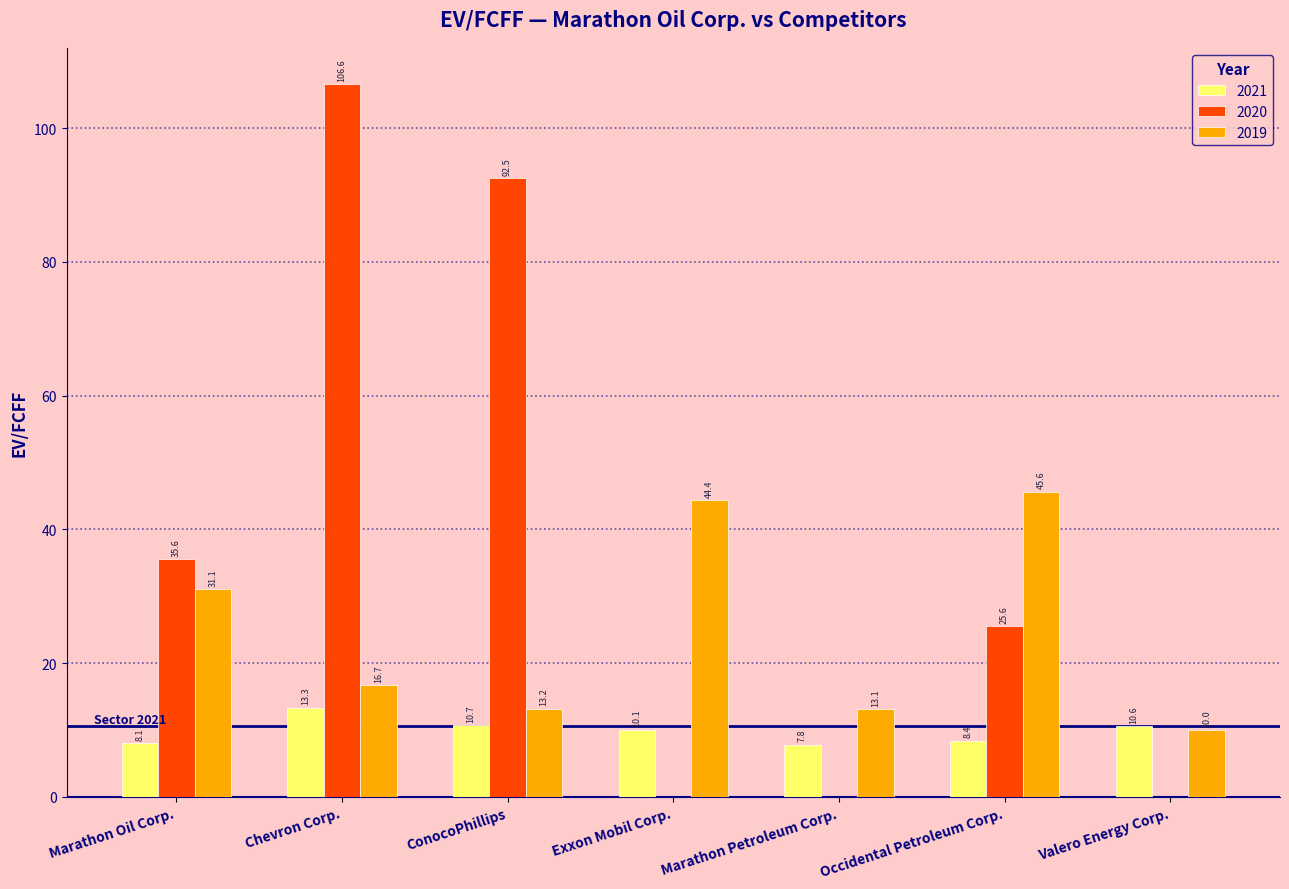

What is the maximum value for 2020?

106.6